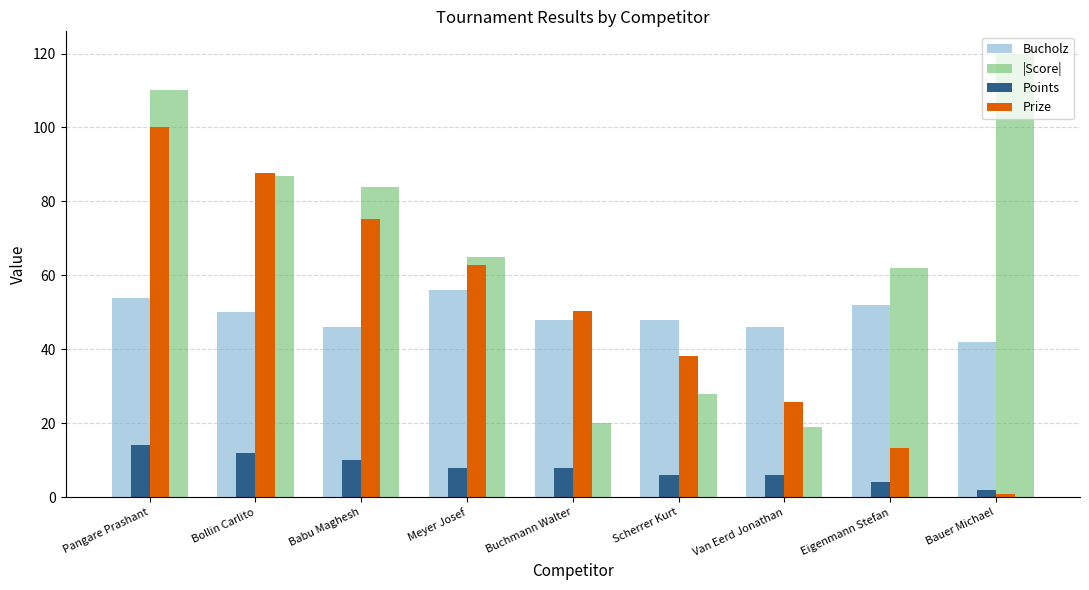

Which series has the largest total across all categories?

|Score|